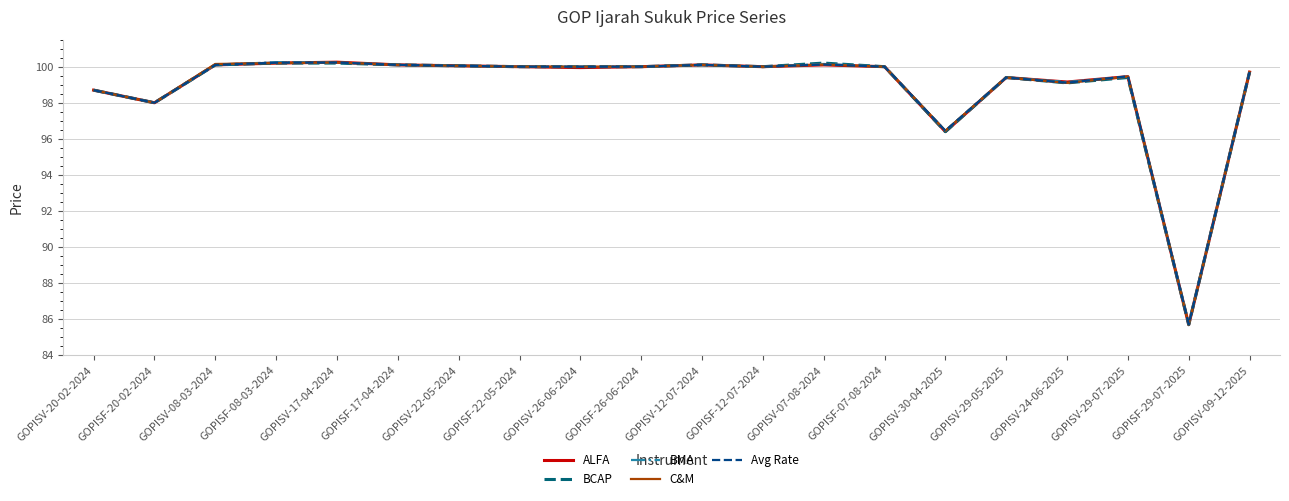

Reading left to right, what are all the values shown in this chart?

ALFA: GOPISV-20-02-2024=98.7	GOPISF-20-02-2024=98.0	GOPISV-08-03-2024=100.1	GOPISF-08-03-2024=100.2	GOPISV-17-04-2024=100.2	GOPISF-17-04-2024=100.1	GOPISV-22-05-2024=100.0	GOPISF-22-05-2024=100.0	GOPISV-26-06-2024=100.0	GOPISF-26-06-2024=100.0	GOPISV-12-07-2024=100.1	GOPISF-12-07-2024=100.0	GOPISV-07-08-2024=100.1	GOPISF-07-08-2024=100.0	GOPISV-30-04-2025=96.4	GOPISV-29-05-2025=99.4	GOPISV-24-06-2025=99.2	GOPISV-29-07-2025=99.5	GOPISF-29-07-2025=85.7	GOPISV-09-12-2025=99.7
BCAP: GOPISV-20-02-2024=98.7	GOPISF-20-02-2024=98.0	GOPISV-08-03-2024=100.1	GOPISF-08-03-2024=100.2	GOPISV-17-04-2024=100.2	GOPISF-17-04-2024=100.1	GOPISV-22-05-2024=100.0	GOPISF-22-05-2024=100.0	GOPISV-26-06-2024=100.0	GOPISF-26-06-2024=100.0	GOPISV-12-07-2024=100.1	GOPISF-12-07-2024=100.0	GOPISV-07-08-2024=100.2	GOPISF-07-08-2024=100.0	GOPISV-30-04-2025=96.4	GOPISV-29-05-2025=99.4	GOPISV-24-06-2025=99.1	GOPISV-29-07-2025=99.4	GOPISF-29-07-2025=85.7	GOPISV-09-12-2025=99.7
BMA: GOPISV-20-02-2024=98.7	GOPISF-20-02-2024=98.0	GOPISV-08-03-2024=100.1	GOPISF-08-03-2024=100.2	GOPISV-17-04-2024=100.2	GOPISF-17-04-2024=100.1	GOPISV-22-05-2024=100.0	GOPISF-22-05-2024=100.0	GOPISV-26-06-2024=100.0	GOPISF-26-06-2024=100.0	GOPISV-12-07-2024=100.1	GOPISF-12-07-2024=100.0	GOPISV-07-08-2024=100.2	GOPISF-07-08-2024=100.0	GOPISV-30-04-2025=96.5	GOPISV-29-05-2025=99.4	GOPISV-24-06-2025=99.2	GOPISV-29-07-2025=99.5	GOPISF-29-07-2025=85.8	GOPISV-09-12-2025=99.7
C&M: GOPISV-20-02-2024=98.7	GOPISF-20-02-2024=98.0	GOPISV-08-03-2024=100.2	GOPISF-08-03-2024=100.2	GOPISV-17-04-2024=100.2	GOPISF-17-04-2024=100.1	GOPISV-22-05-2024=100.0	GOPISF-22-05-2024=100.0	GOPISV-26-06-2024=100.0	GOPISF-26-06-2024=100.0	GOPISV-12-07-2024=100.1	GOPISF-12-07-2024=100.0	GOPISV-07-08-2024=100.1	GOPISF-07-08-2024=100.0	GOPISV-30-04-2025=96.5	GOPISV-29-05-2025=99.4	GOPISV-24-06-2025=99.1	GOPISV-29-07-2025=99.5	GOPISF-29-07-2025=85.7	GOPISV-09-12-2025=99.7
Avg Rate: GOPISV-20-02-2024=98.7	GOPISF-20-02-2024=98.0	GOPISV-08-03-2024=100.1	GOPISF-08-03-2024=100.2	GOPISV-17-04-2024=100.2	GOPISF-17-04-2024=100.1	GOPISV-22-05-2024=100.0	GOPISF-22-05-2024=100.0	GOPISV-26-06-2024=100.0	GOPISF-26-06-2024=100.0	GOPISV-12-07-2024=100.1	GOPISF-12-07-2024=100.0	GOPISV-07-08-2024=100.1	GOPISF-07-08-2024=100.0	GOPISV-30-04-2025=96.5	GOPISV-29-05-2025=99.4	GOPISV-24-06-2025=99.1	GOPISV-29-07-2025=99.5	GOPISF-29-07-2025=85.7	GOPISV-09-12-2025=99.7